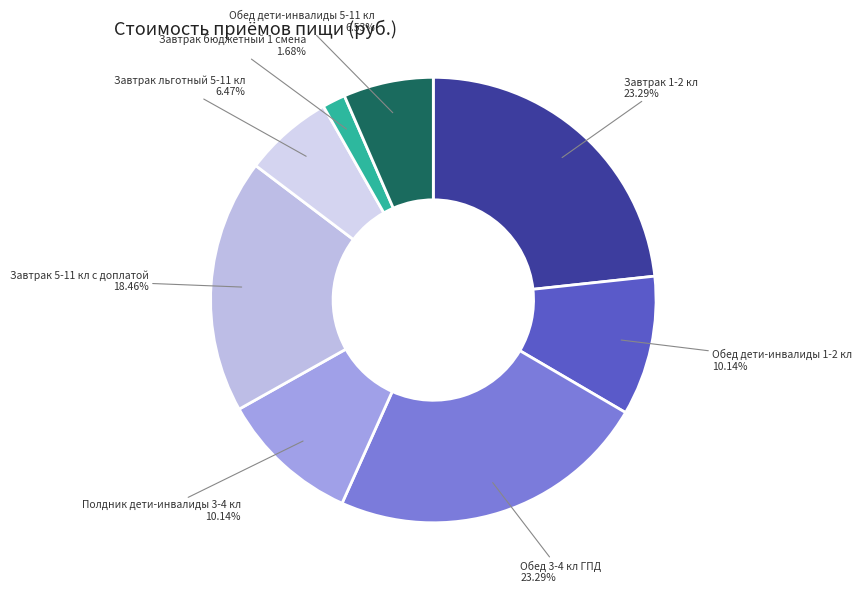

How many slices are in this pie chart?

8